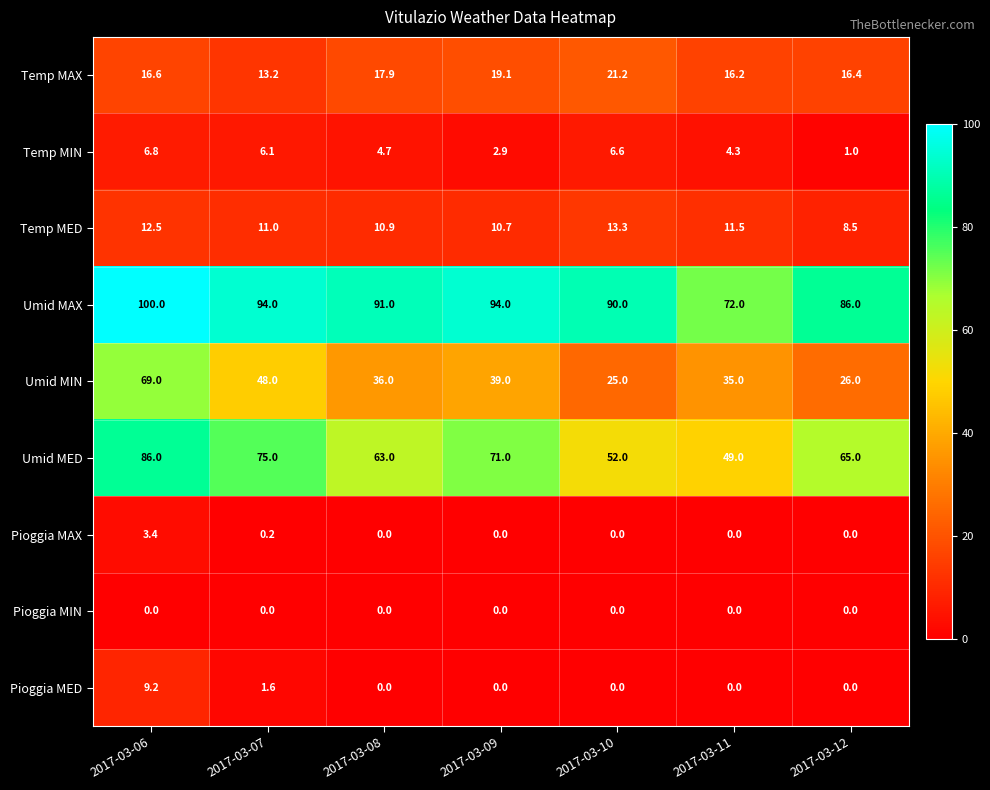

Which category has the highest value across all series?

2017-03-06